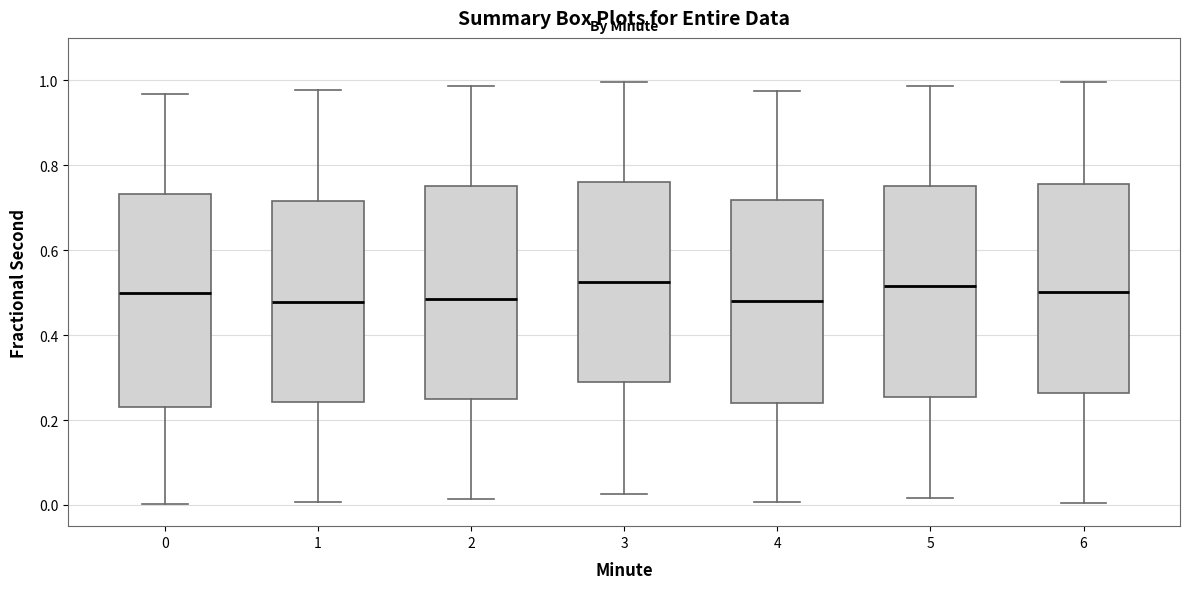

Reading left to right, transcribe this box plot: for each box, give where its median line is, the range the box spans, and where its two whiskers end, as read against the y-axis. The values are not printed on the chart, so give them approximately, as read against the axis.

0: median 0.50, box 0.24 to 0.74, whiskers 0.00 to 0.96
1: median 0.48, box 0.24 to 0.72, whiskers 0.00 to 0.98
2: median 0.48, box 0.26 to 0.76, whiskers 0.02 to 0.98
3: median 0.52, box 0.28 to 0.76, whiskers 0.02 to 1.00
4: median 0.48, box 0.24 to 0.72, whiskers 0.00 to 0.98
5: median 0.52, box 0.26 to 0.76, whiskers 0.02 to 0.98
6: median 0.50, box 0.26 to 0.76, whiskers 0.00 to 1.00